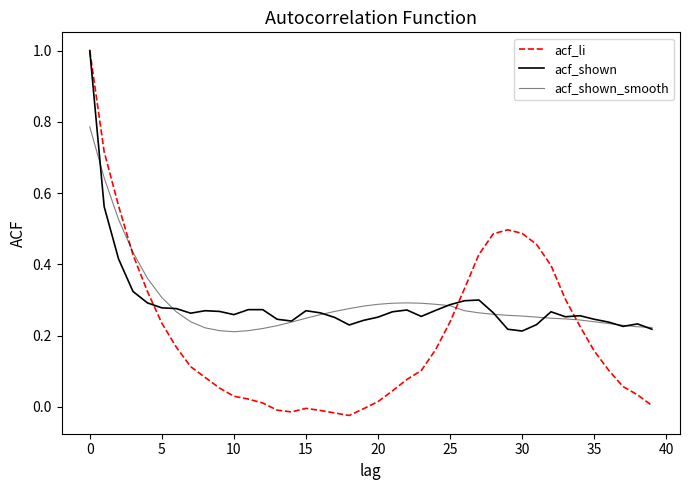

How many lines are shown in the chart?

3